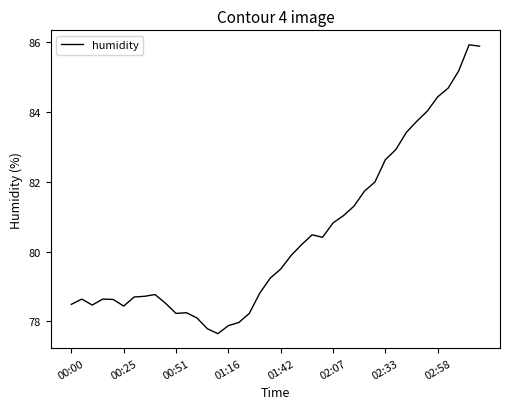

What is the minimum value shown in the chart?

77.7